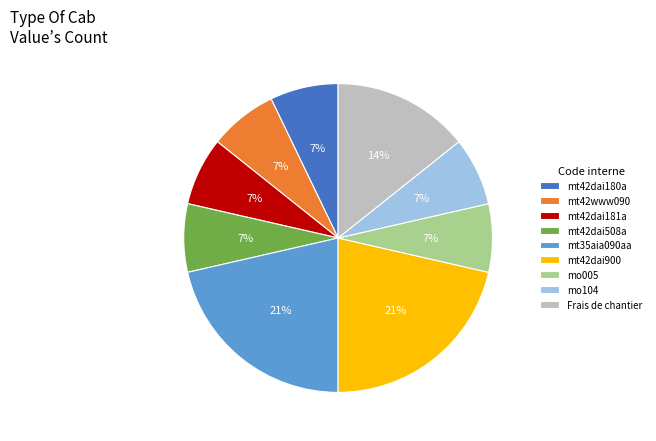

How many segments does this pie chart have?

9